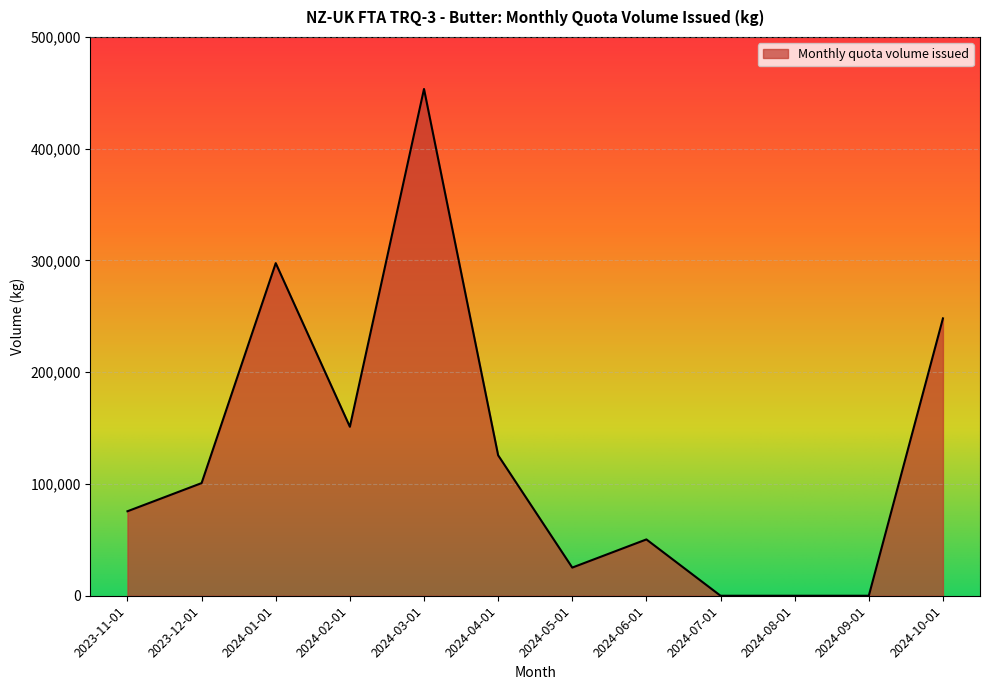

How many distinct data groups are displayed?

1